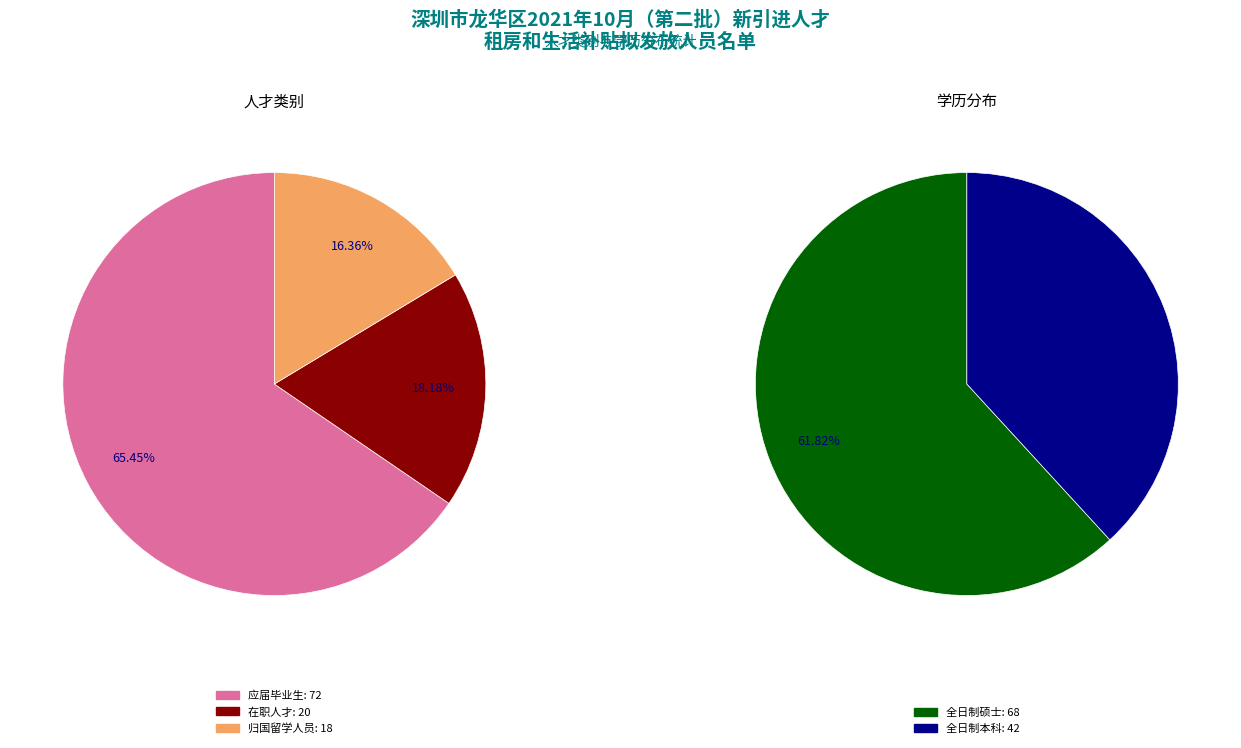

To the nearest percent, what is the difference between the largest and smallest slice percentages?

49%